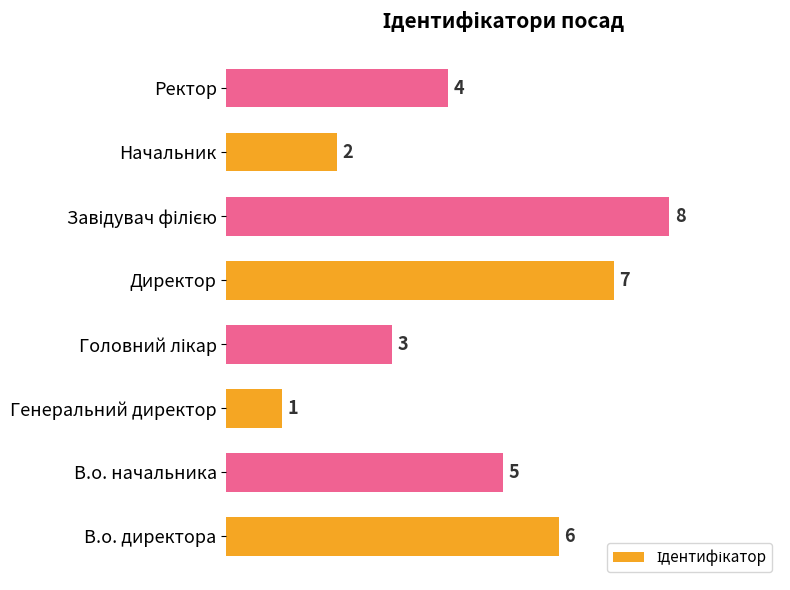

What is the smallest value displayed?

1